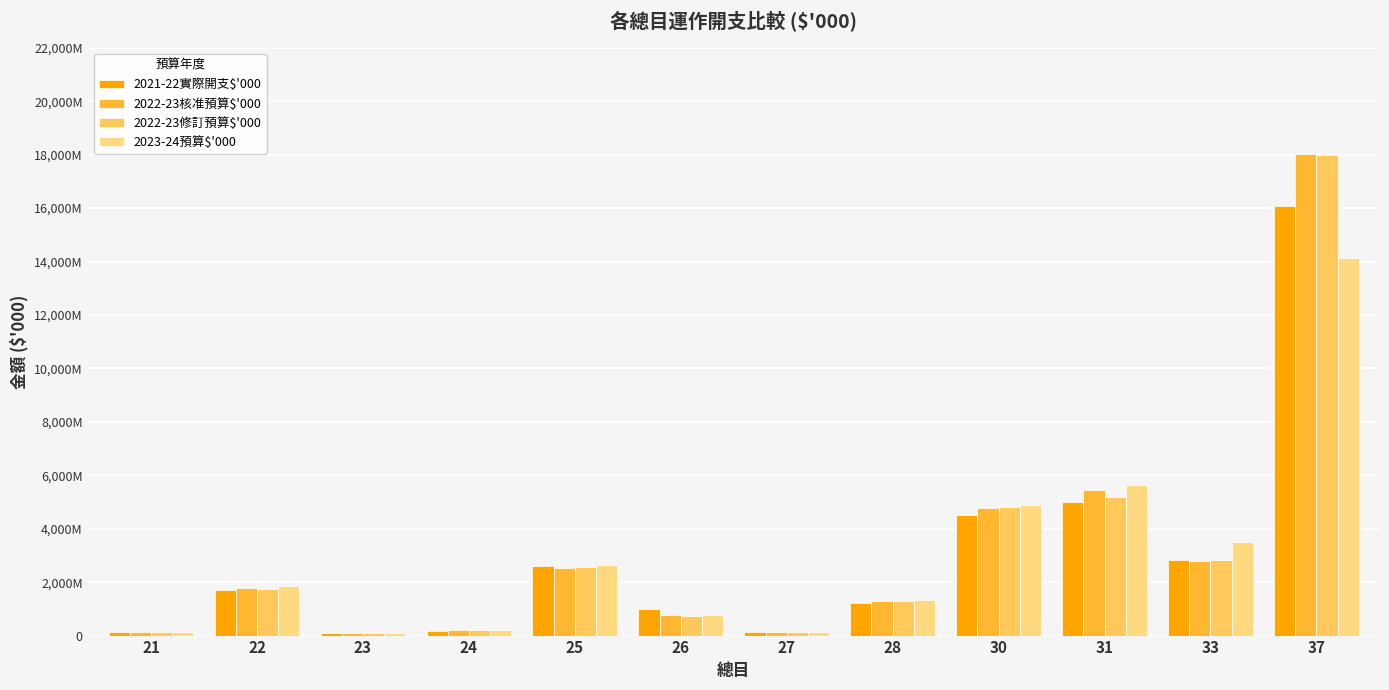

Does the chart contain stacked bars?

No